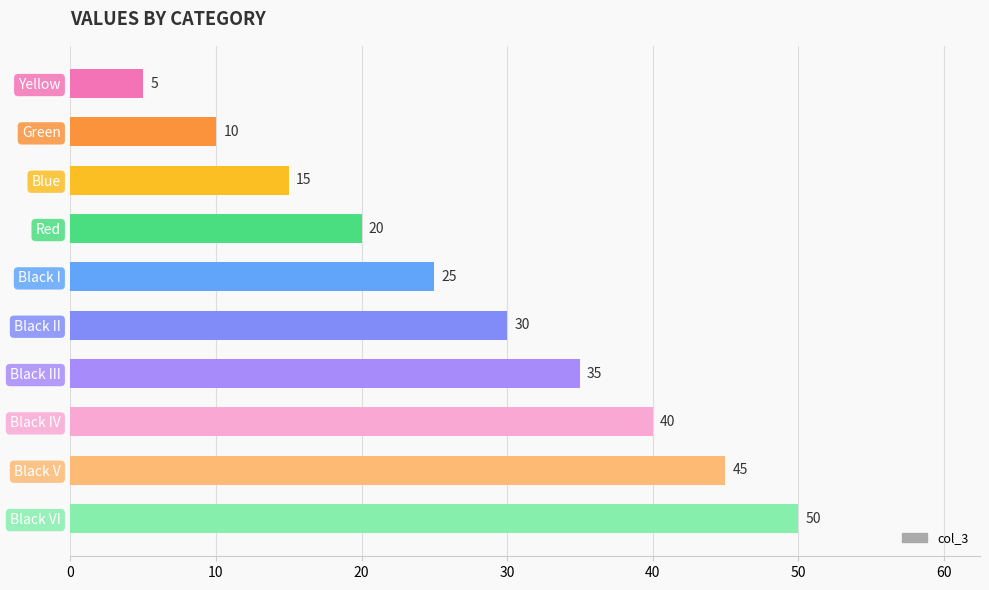

List the labels in order of value, largest first.

Black VI, Black V, Black IV, Black III, Black II, Black I, Red, Blue, Green, Yellow